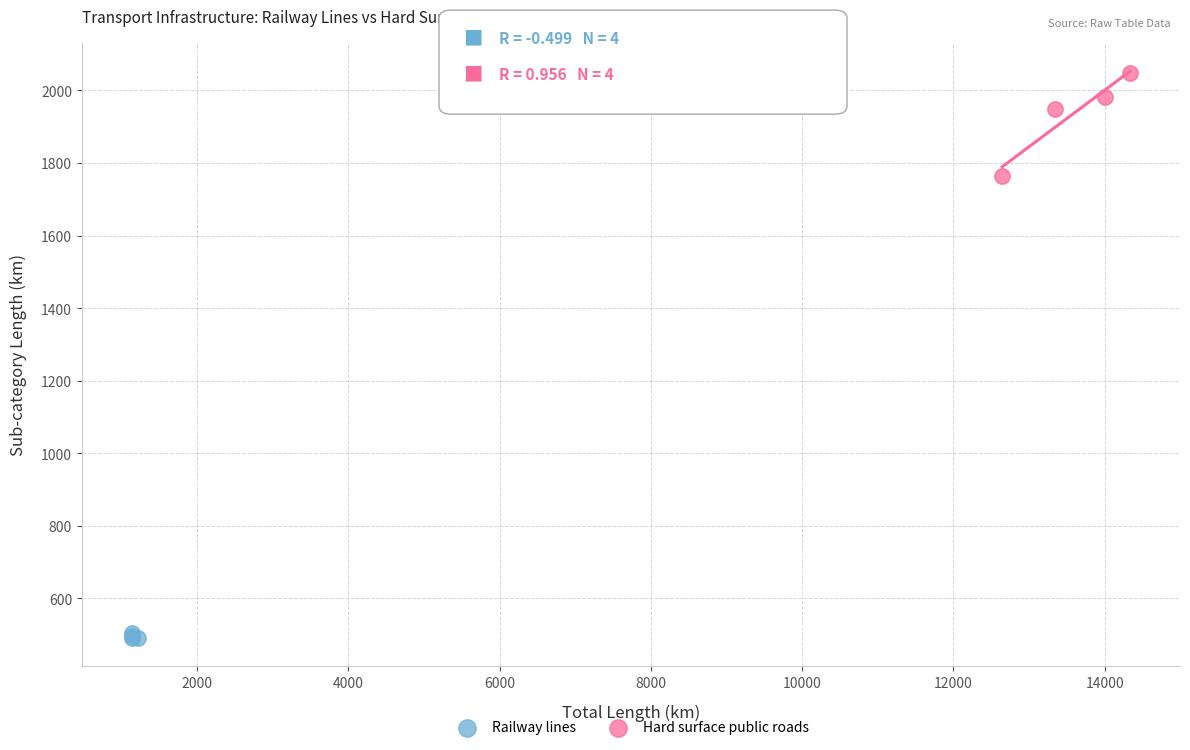

Which series contains the lowest Y value?

Railway lines